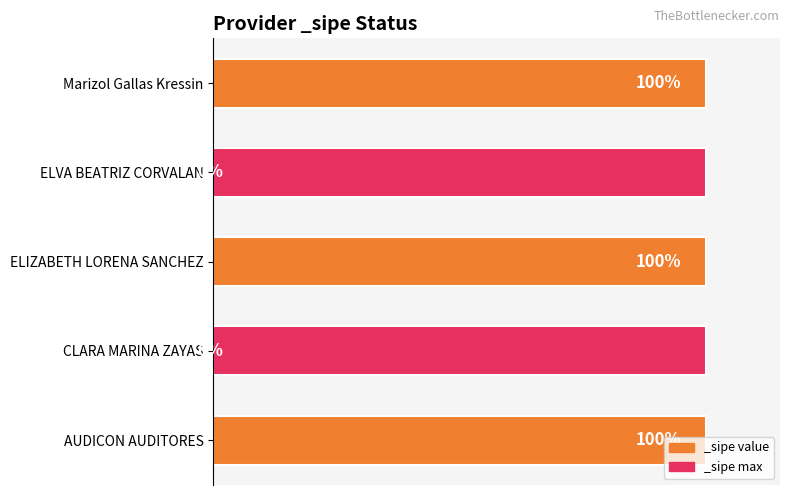

What position from the left is AUDICON AUDITORES?

1